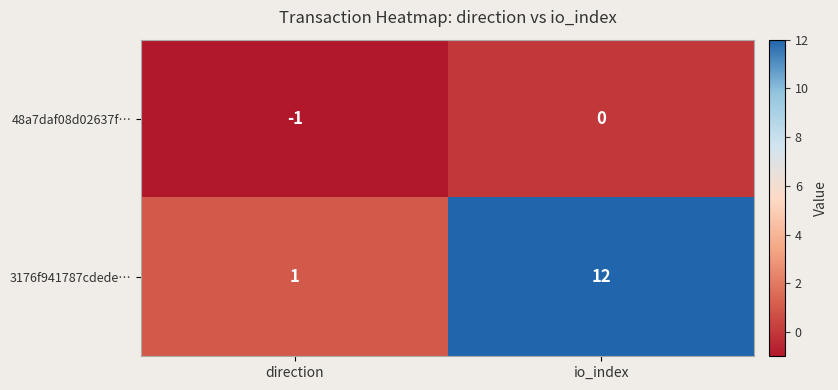

Where is 3176f941787cdede… nearest to the value 6?

direction